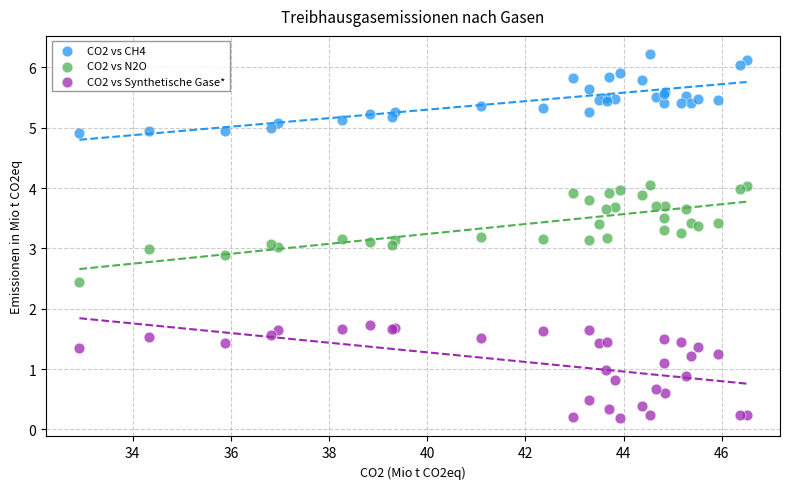

Which series reaches the minimum Y coordinate?

CO2 vs Synthetische Gase*